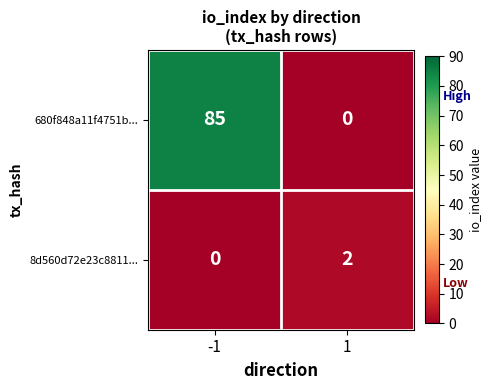

What is the difference between the 680f848a11f4751b... values at -1 and 1?

85